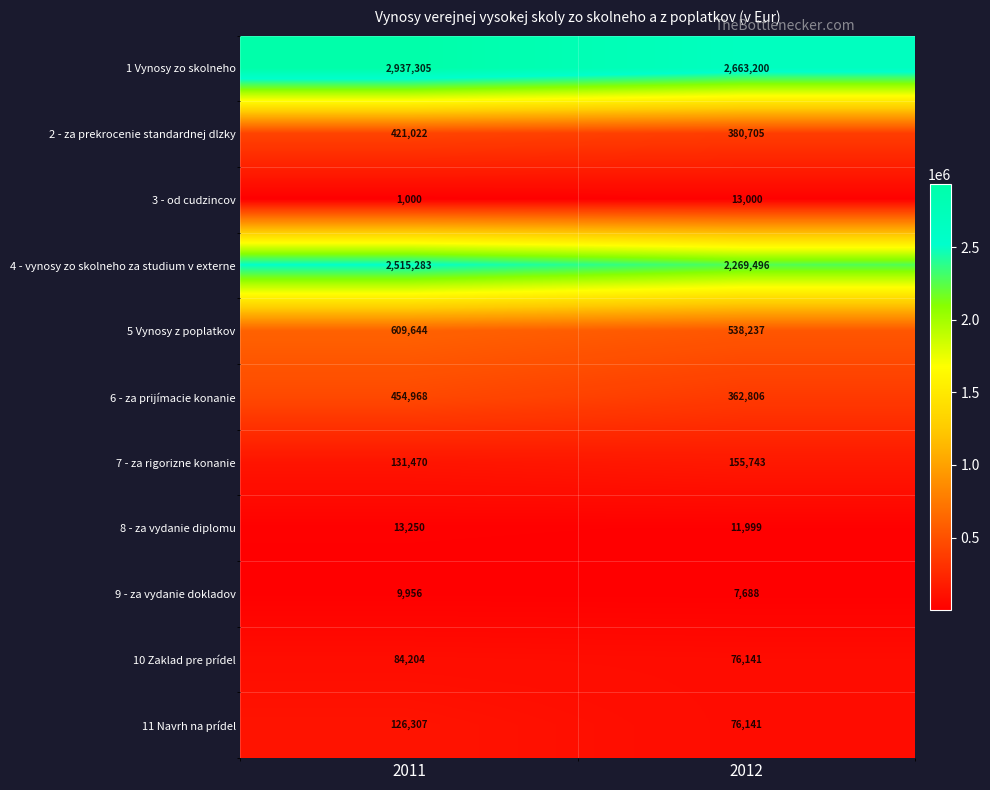

Where is 10 Zaklad pre prídel nearest to the value 80172?

2012